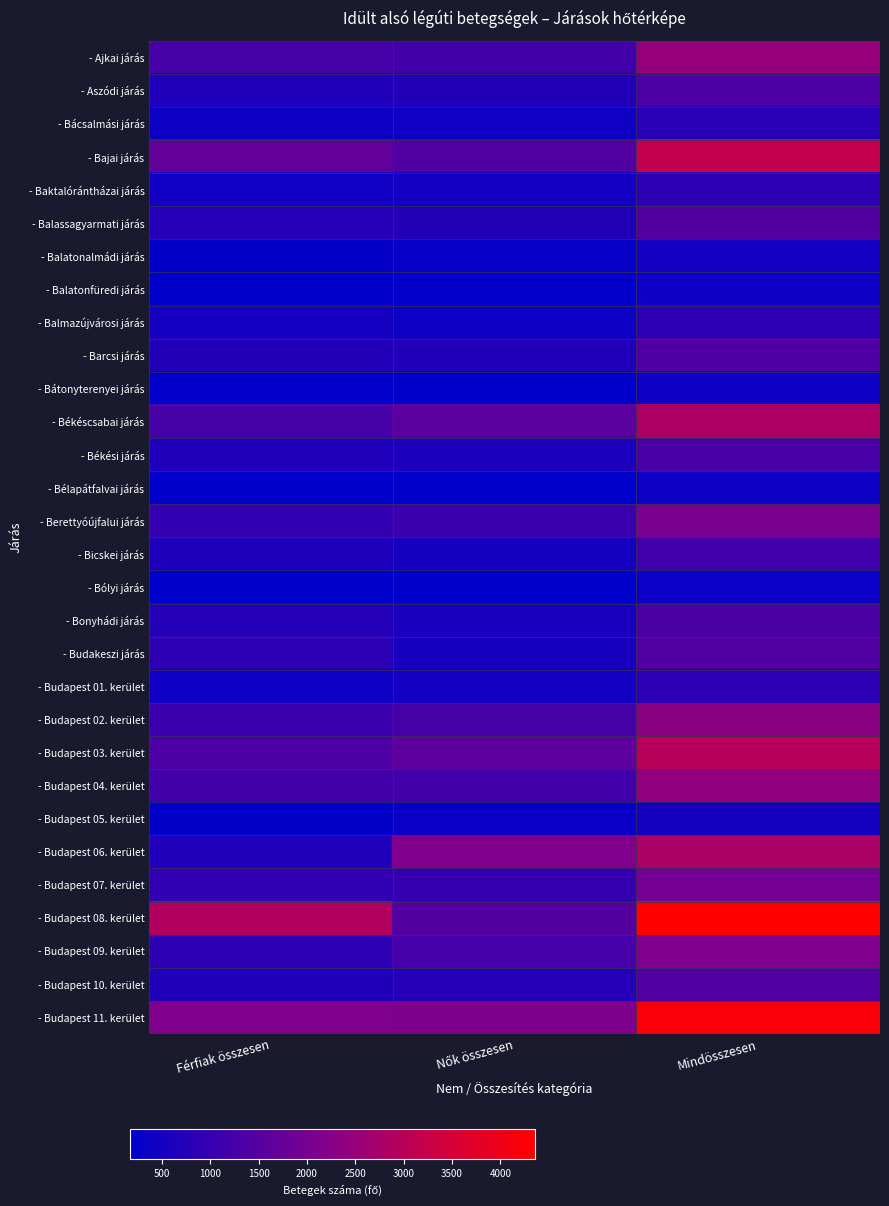

Which series has the largest total across all categories?

- Budapest 08. kerület